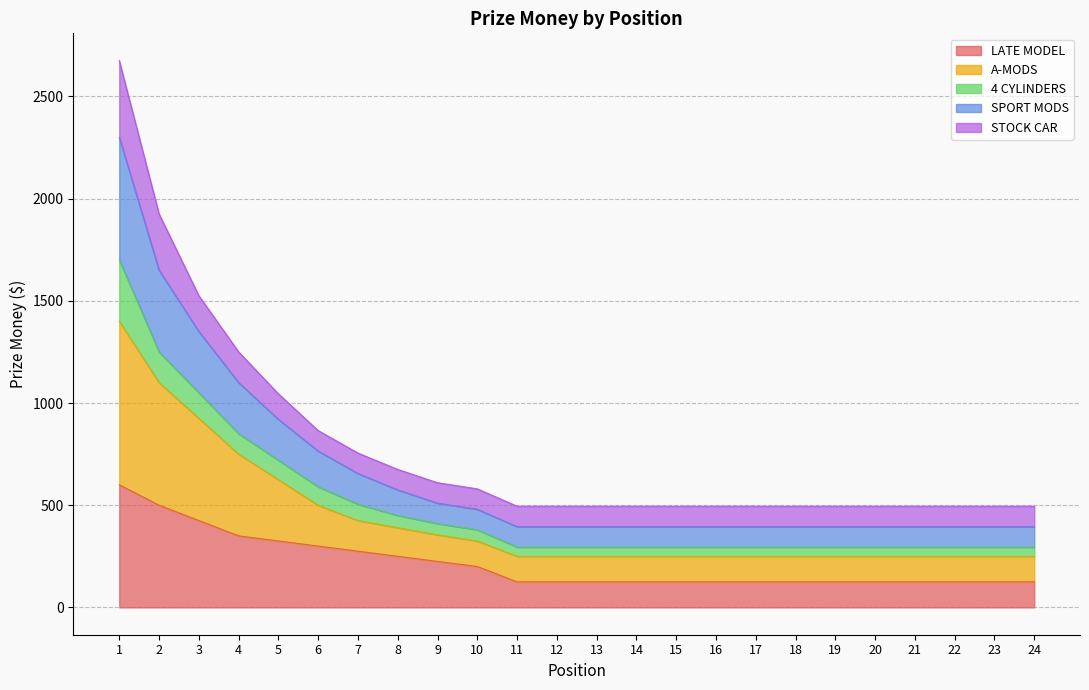

Which series has the largest range (max minus min)?

A-MODS